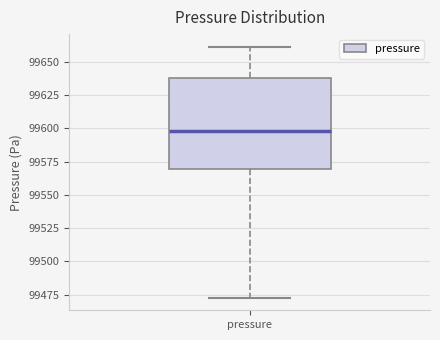

Transcribe this box plot: give where the median line is, the range the box spans, and where the two whiskers end, as read against the y-axis. The values are not printed on the chart, so give them approximately, as read against the axis.

median 99600, box 99570 to 99640, whiskers 99475 to 99660